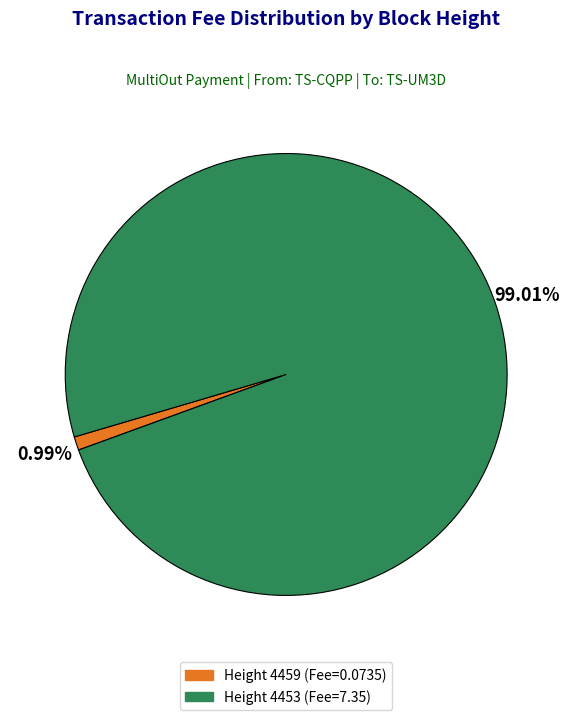

Is there a majority slice in this chart?

Yes